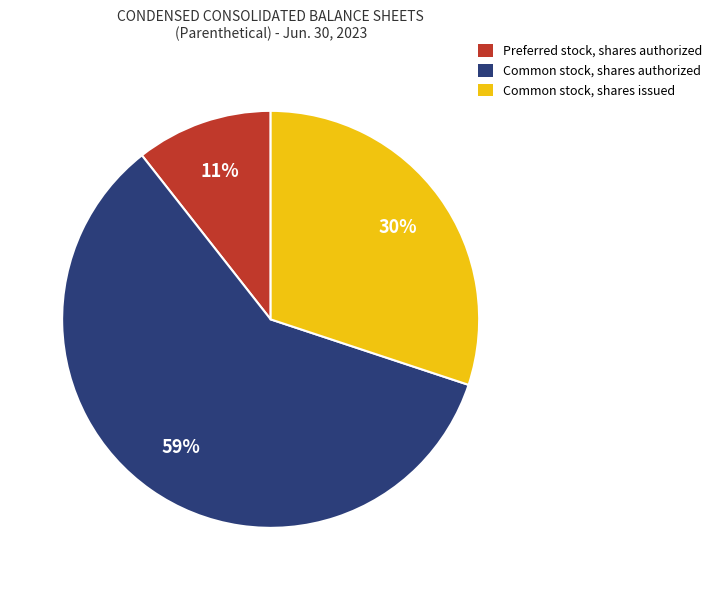

Rank the categories by value from highest to lowest.

Common stock, shares authorized, Common stock, shares issued, Preferred stock, shares authorized